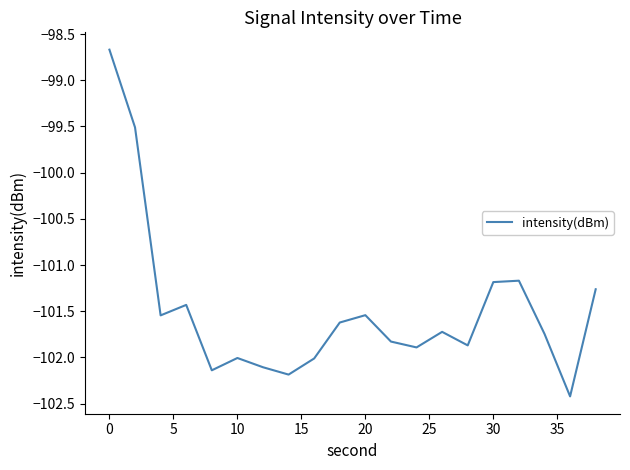

What is the minimum value shown in the chart?

-102.4